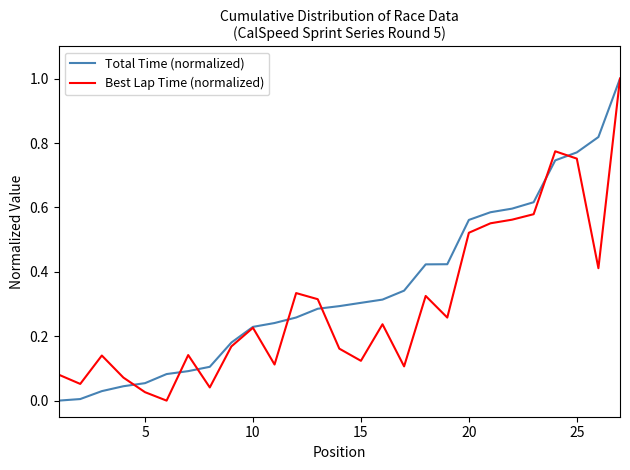

Which series has the largest total across all categories?

Total Time (normalized)